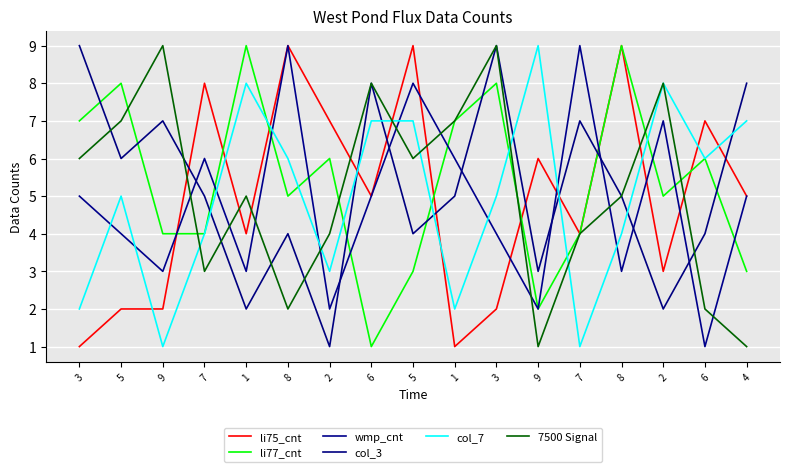

At which category is the sum across all series the highest?

5